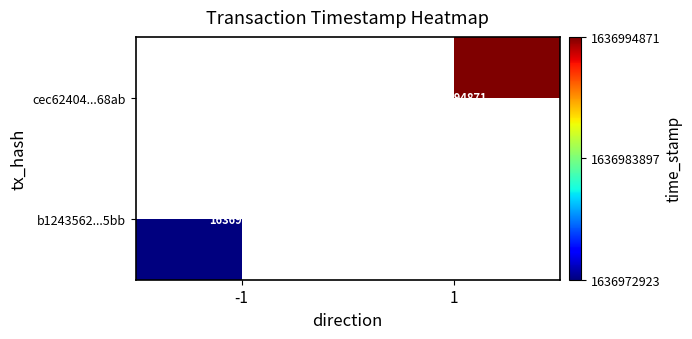

Is it true that cec62404...68ab equals 825671280 at 1?

False